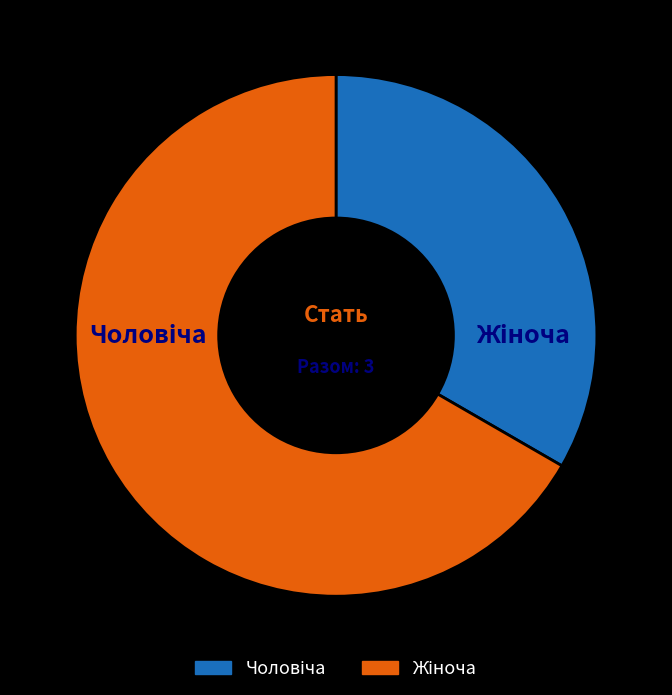

Which category accounts for the majority?

Жіноча